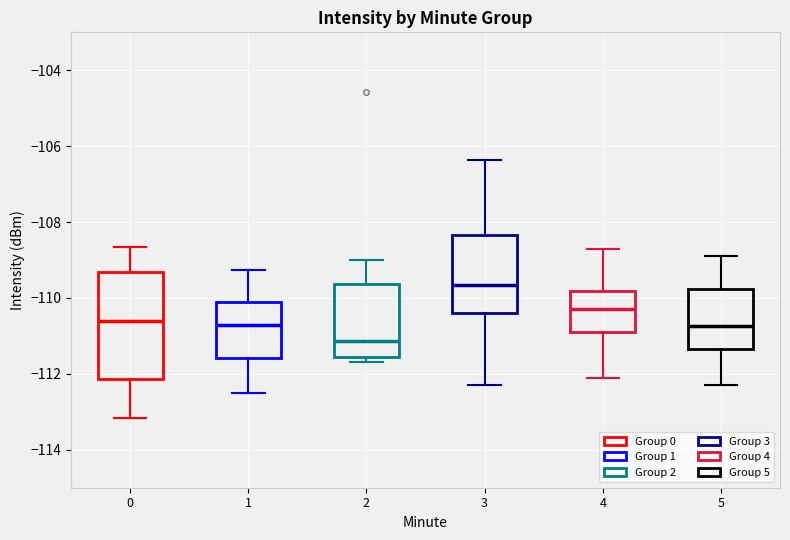

Reading left to right, transcribe this box plot: for each box, give where its median line is, the range the box spans, and where its two whiskers end, as read against the y-axis. The values are not printed on the chart, so give them approximately, as read against the axis.

0: median -110.6, box -112.2 to -109.4, whiskers -113.2 to -108.6
1: median -110.8, box -111.6 to -110.0, whiskers -112.4 to -109.2
2: median -111.2, box -111.6 to -109.6, whiskers -111.6 (just below the box's lower edge) to -109.0
3: median -109.6, box -110.4 to -108.4, whiskers -112.2 to -106.4
4: median -110.2, box -110.8 to -109.8, whiskers -112.0 to -108.6
5: median -110.8, box -111.4 to -109.8, whiskers -112.2 to -108.8